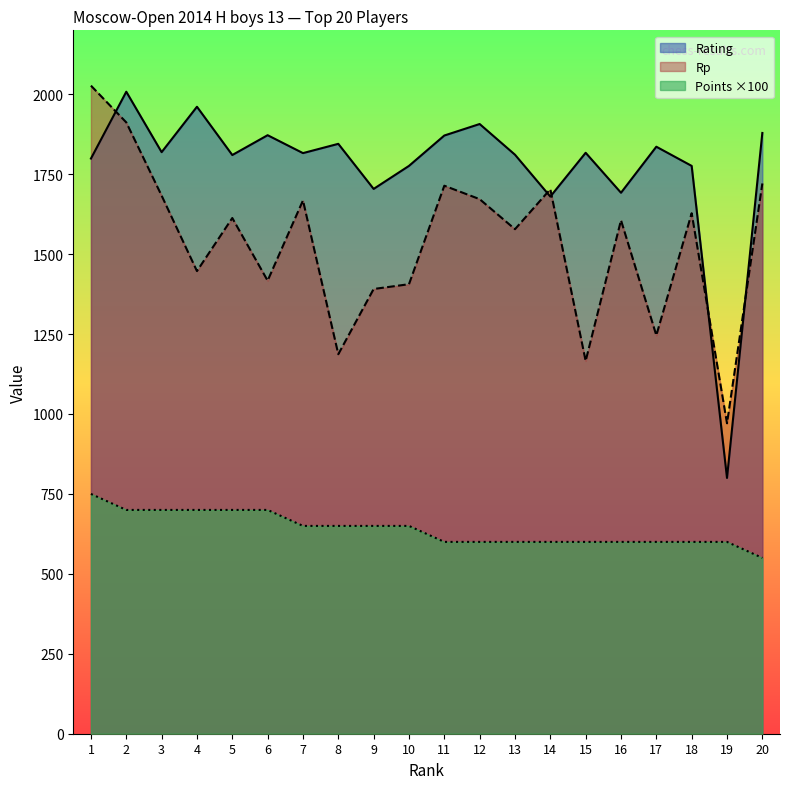

How many interior local valleys does the Rp series have?

7